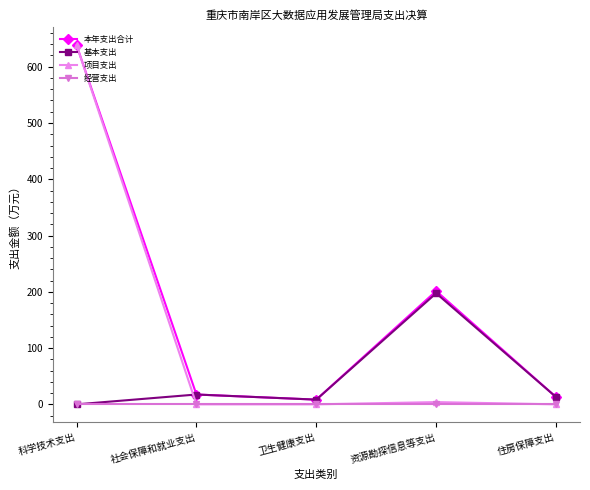

Is the value of 基本支出 at 科学技术支出 greater than the value of 本年支出合计 at 科学技术支出?

No